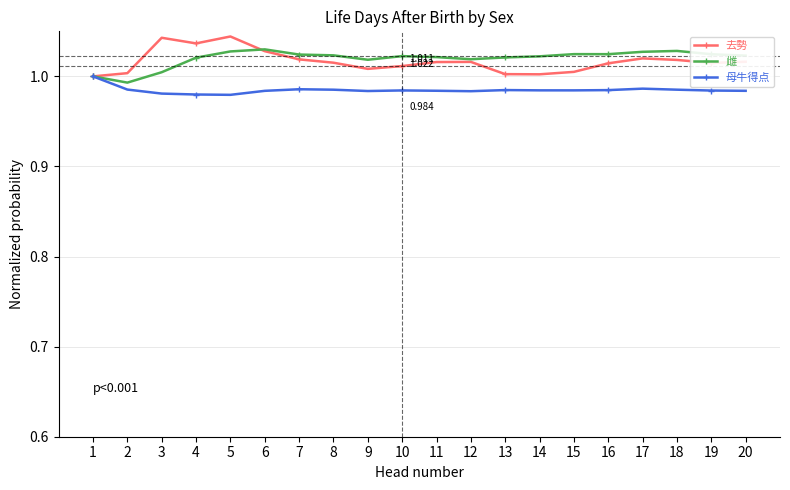

Is the value of 去勢 at 18 greater than the value of 雌 at 5?

No